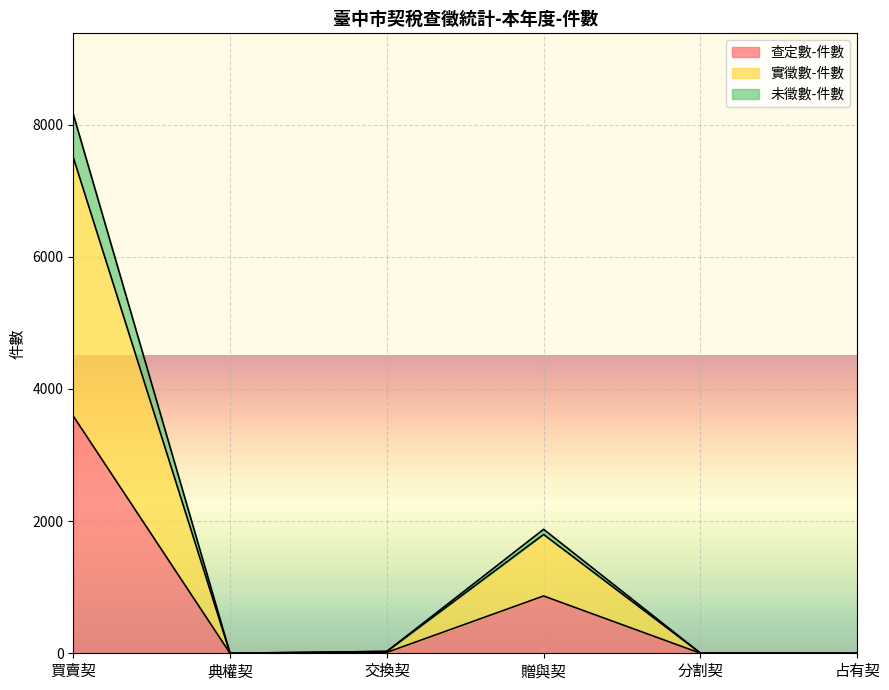

Between 典權契 and 占有契, which series saw the biggest shift?

查定數-件數